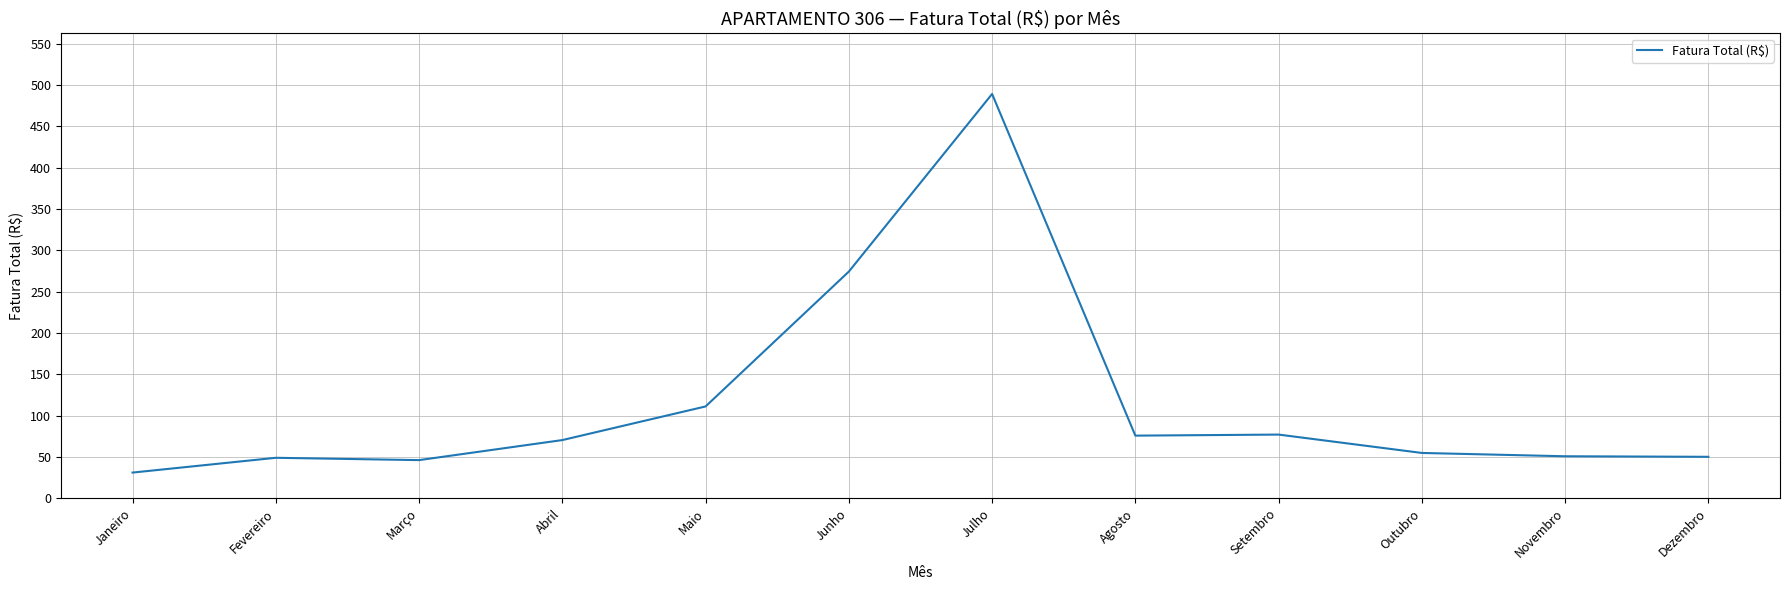

What is the ratio of the value at Junho to the value at Fevereiro?

5.6